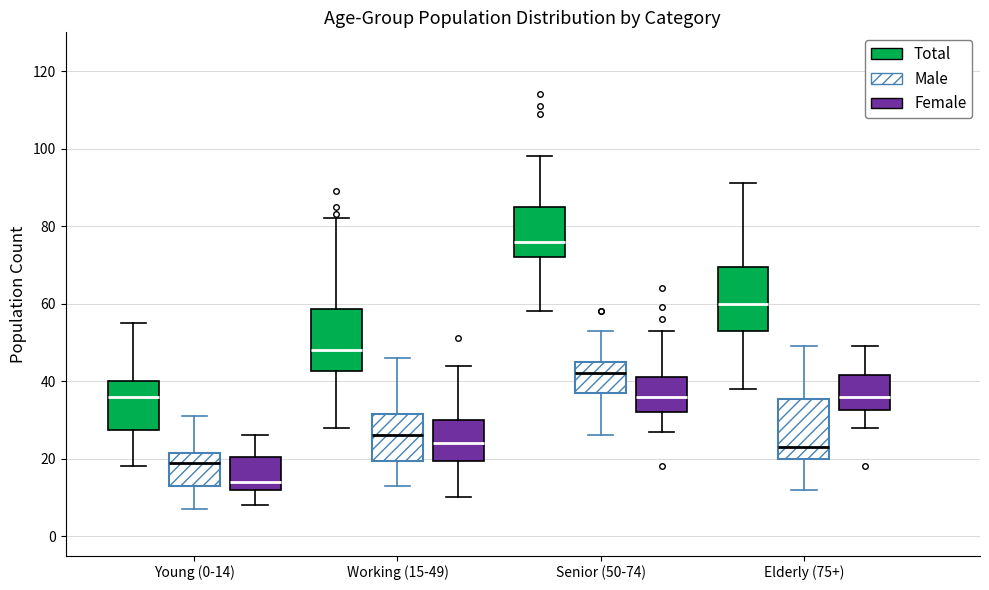

Reading left to right, transcribe this box plot: for each box, give where its median line is, the range the box spans, and where its two whiskers end, as read against the y-axis. The values are not printed on the chart, so give them approximately, as read against the axis.

Young (0-14) (Total): median 36, box 28 to 40, whiskers 18 to 56
Young (0-14) (Male): median 20, box 14 to 22, whiskers 8 to 32
Young (0-14) (Female): median 14, box 12 to 20, whiskers 8 to 26
Working (15-49) (Total): median 48, box 42 to 58, whiskers 28 to 82
Working (15-49) (Male): median 26, box 20 to 32, whiskers 14 to 46
Working (15-49) (Female): median 24, box 20 to 30, whiskers 10 to 44
Senior (50-74) (Total): median 76, box 72 to 86, whiskers 58 to 98
Senior (50-74) (Male): median 42, box 38 to 46, whiskers 26 to 54
Senior (50-74) (Female): median 36, box 32 to 42, whiskers 28 to 54
Elderly (75+) (Total): median 60, box 54 to 70, whiskers 38 to 92
Elderly (75+) (Male): median 24, box 20 to 36, whiskers 12 to 50
Elderly (75+) (Female): median 36, box 32 to 42, whiskers 28 to 50